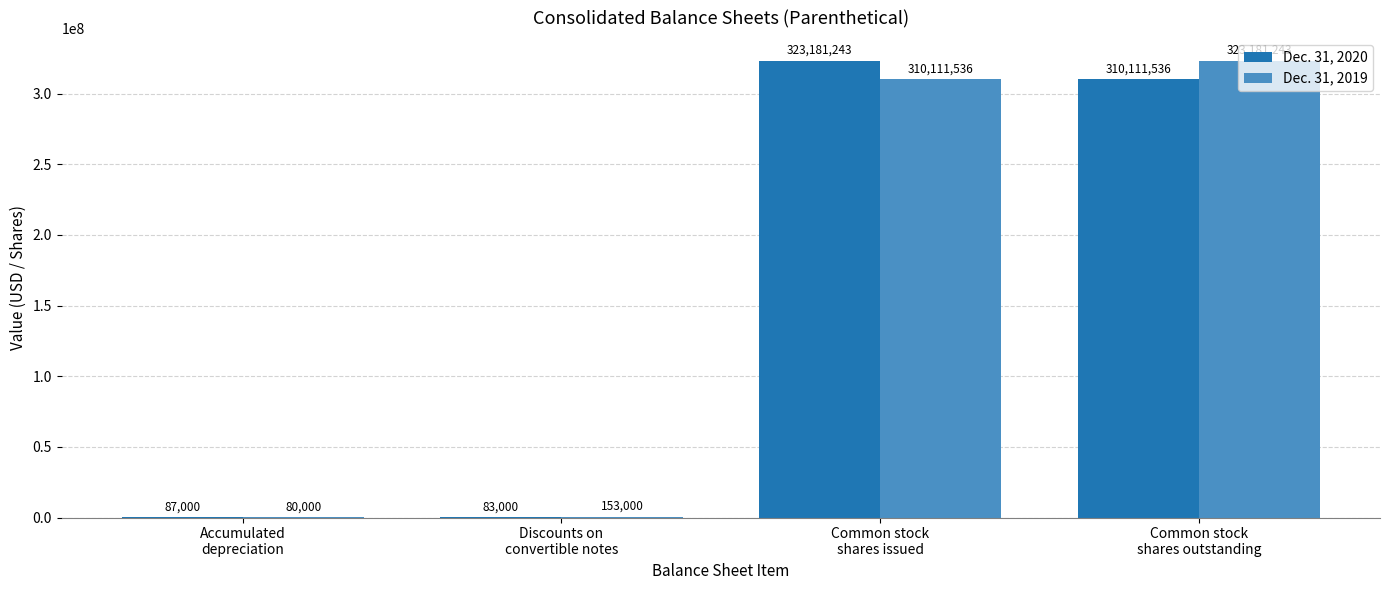

What is the maximum value for Dec. 31, 2019?

323181243